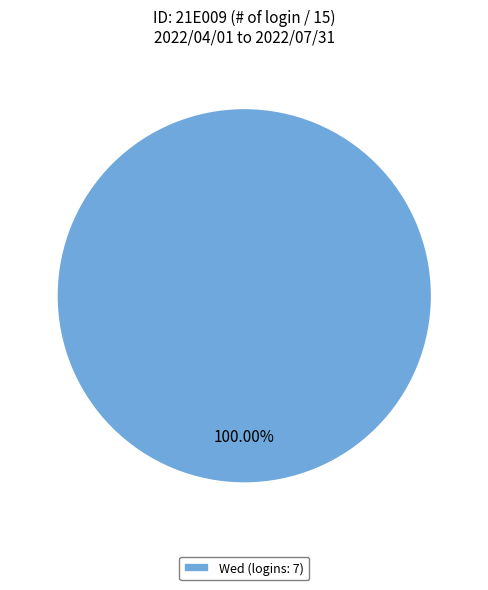

Rank the categories by value from highest to lowest.

Wed (logins: 7)